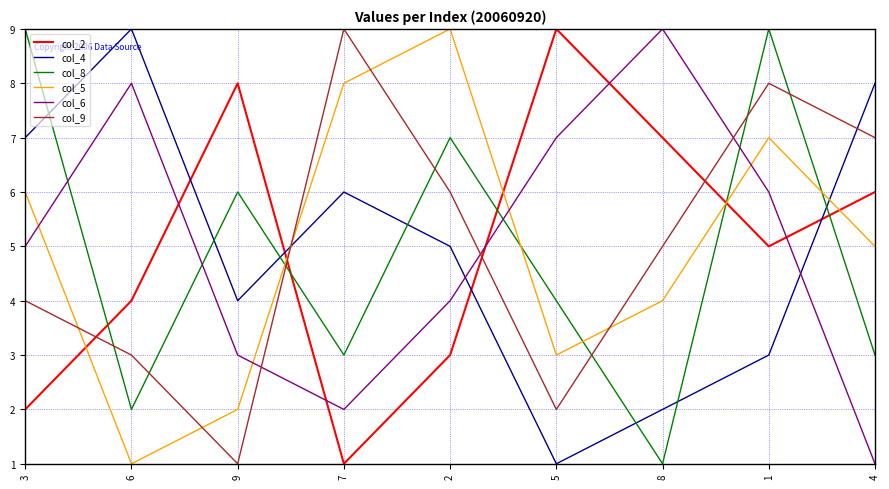

True or false: col_8 and col_6 cross at least once.

True